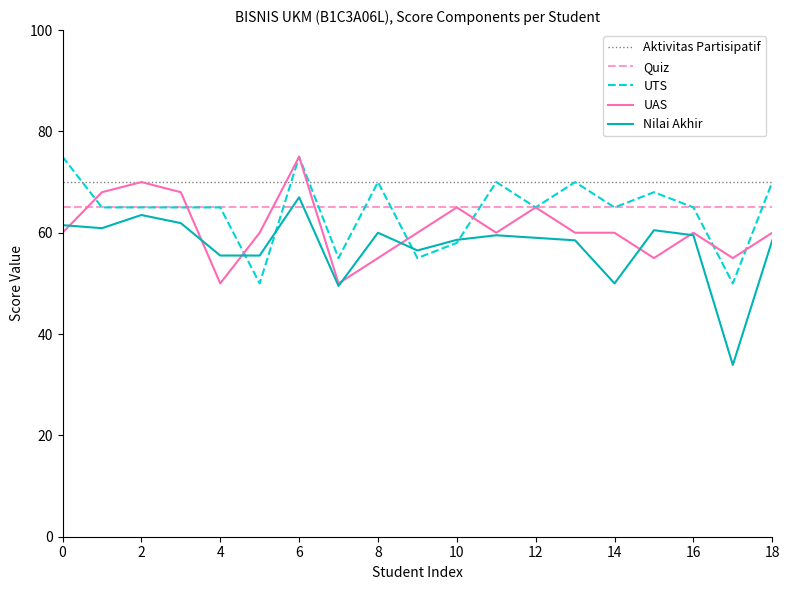

Which series has the largest total across all categories?

Aktivitas Partisipatif